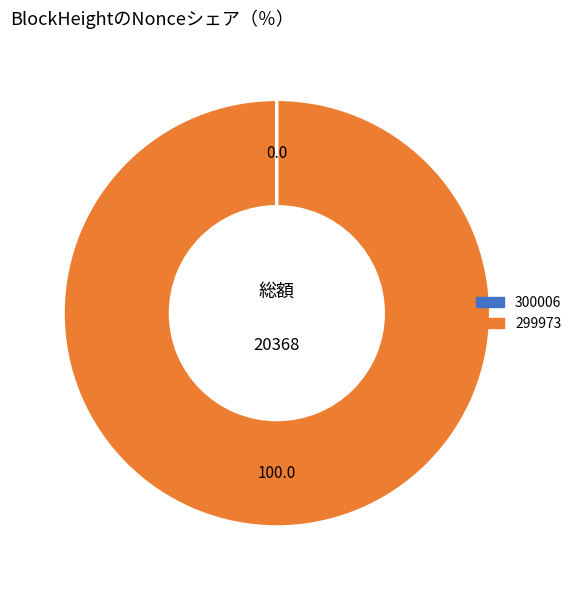

True or false: 299973 accounts for 100% of the total.

True